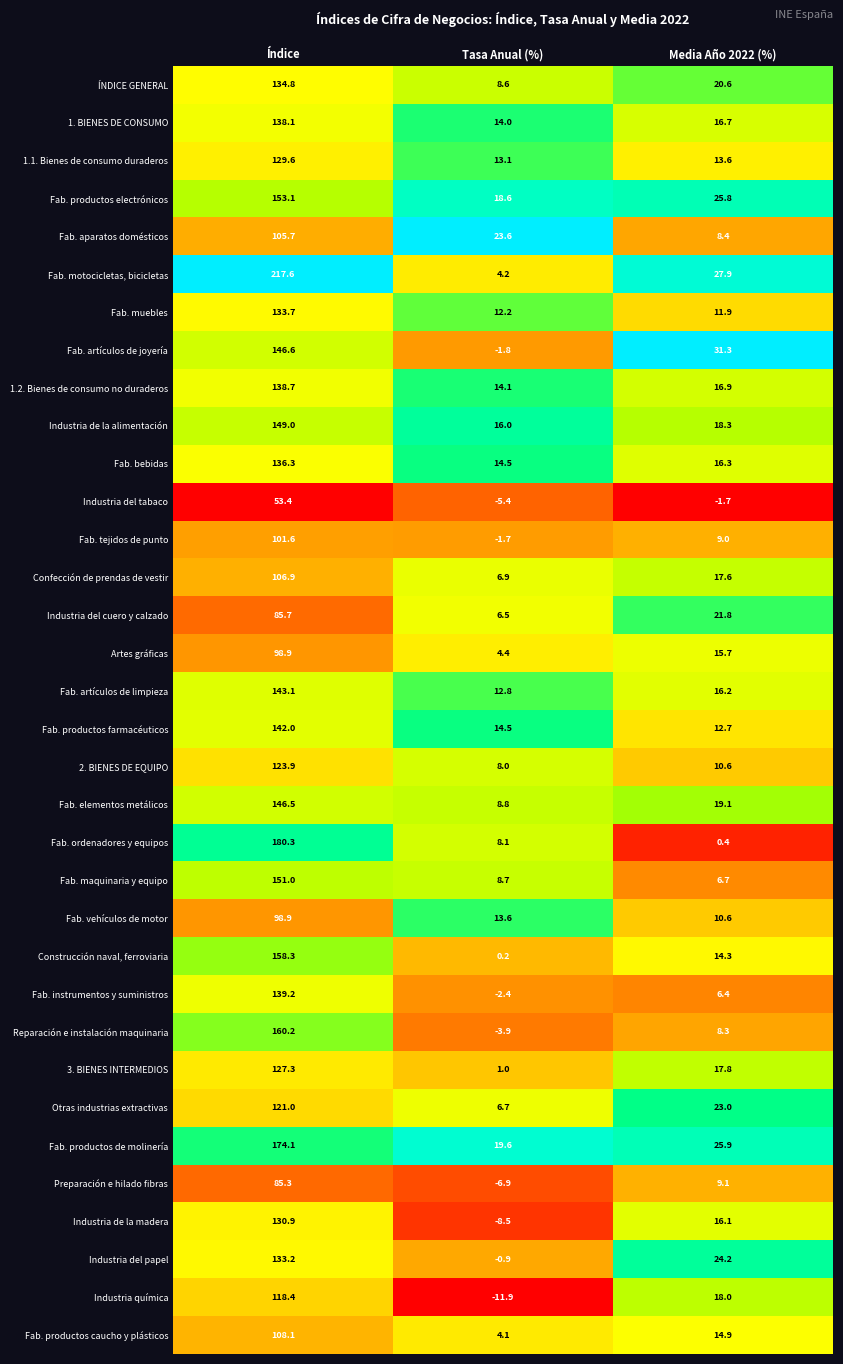

What value does the Fab. tejidos de punto series have at Tasa Anual (%)?

-1.7